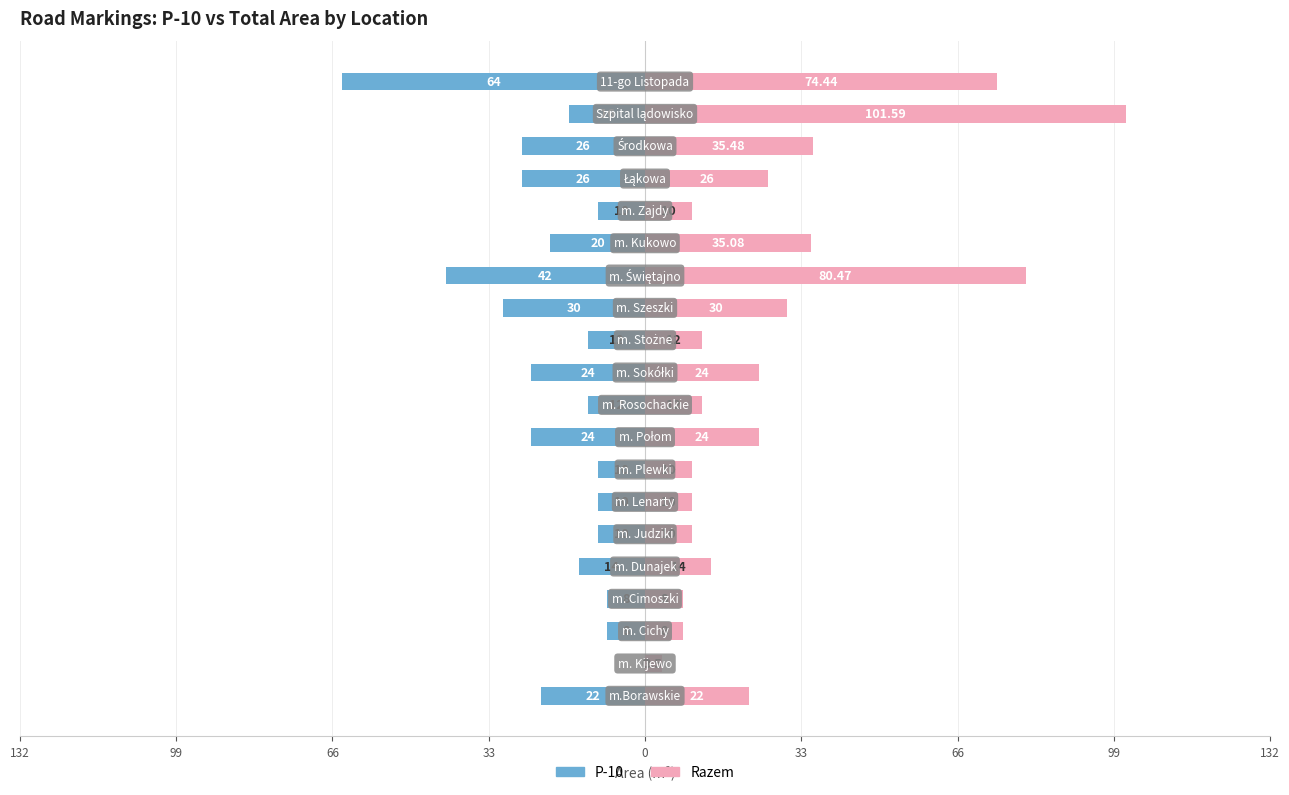

Which has a higher value, 16 or 99?

99